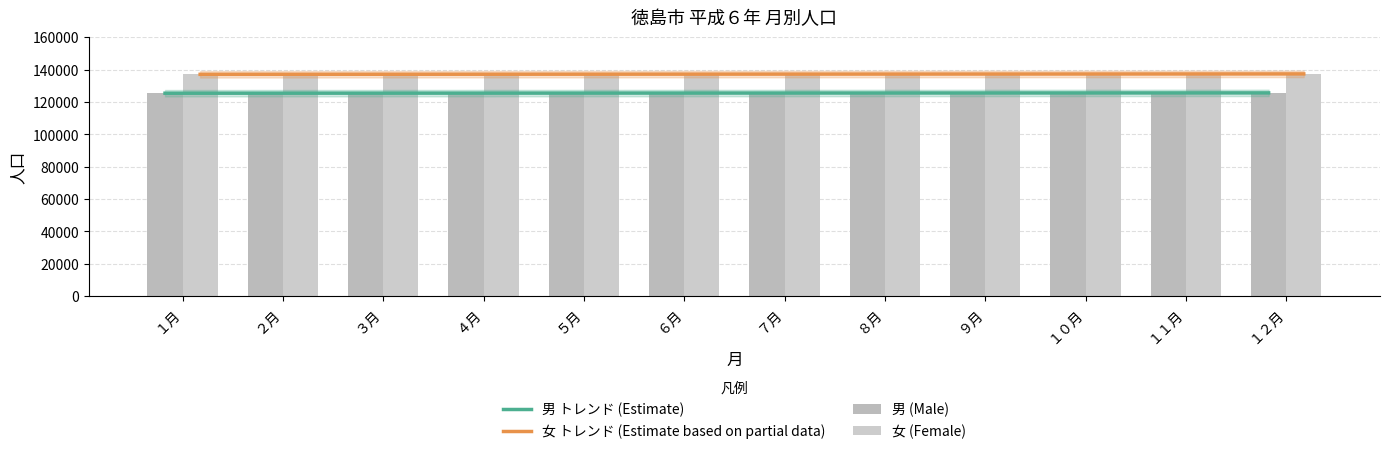

True or false: 男 (Male) has a value of 125546.0 at １０月.

True